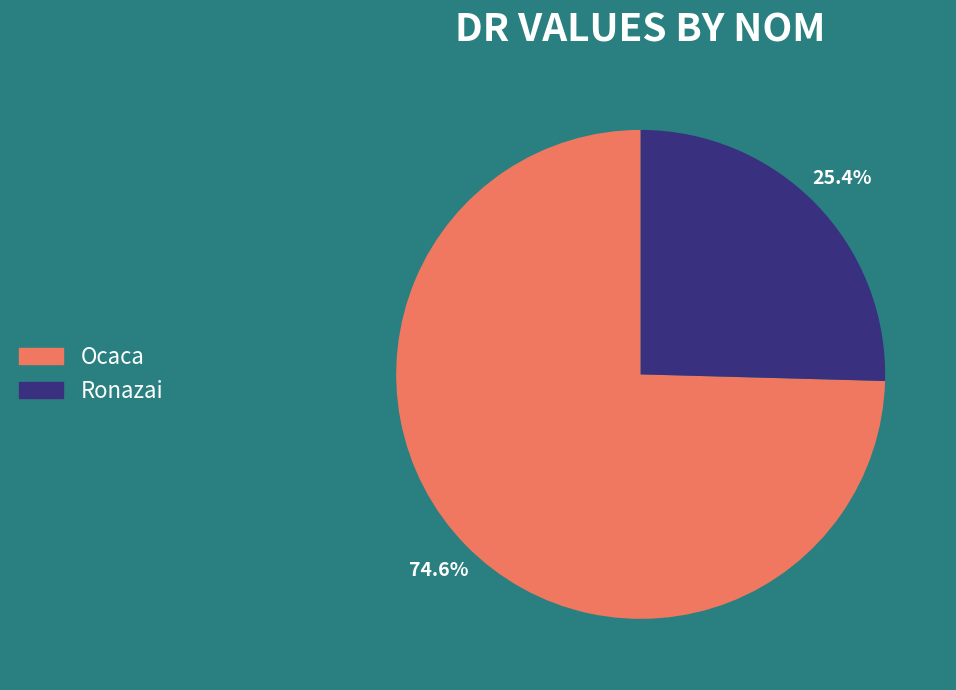

Between Ronazai and Ocaca, which is larger?

Ocaca